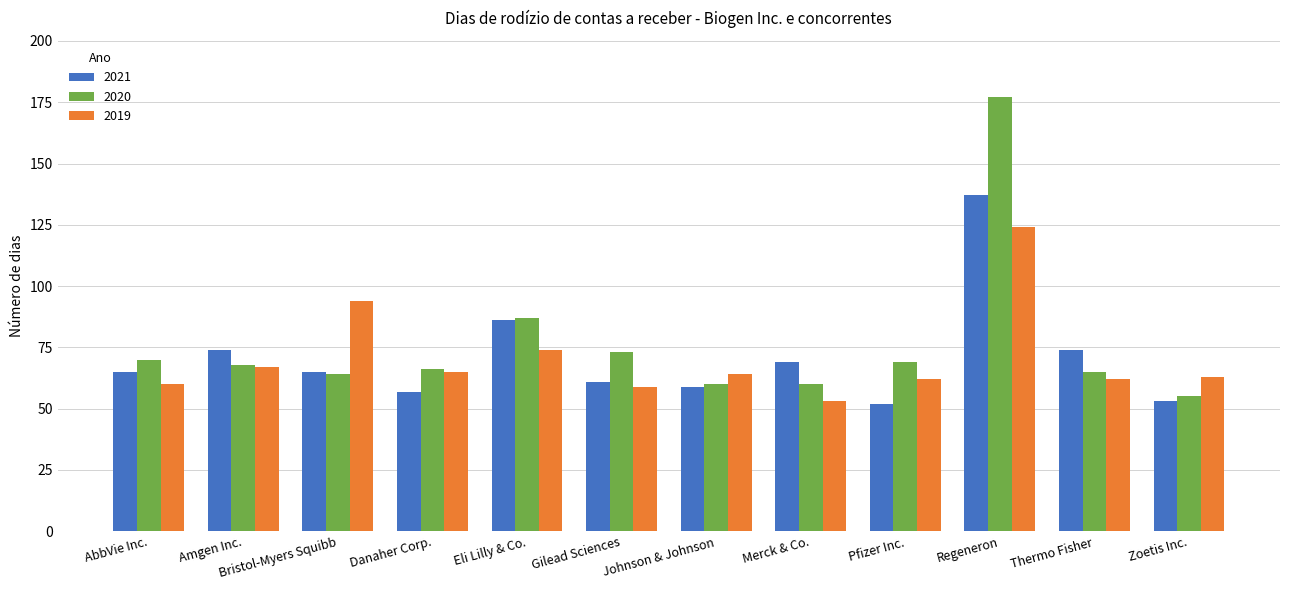

Where is 2020 nearest to the value 116?

Eli Lilly & Co.